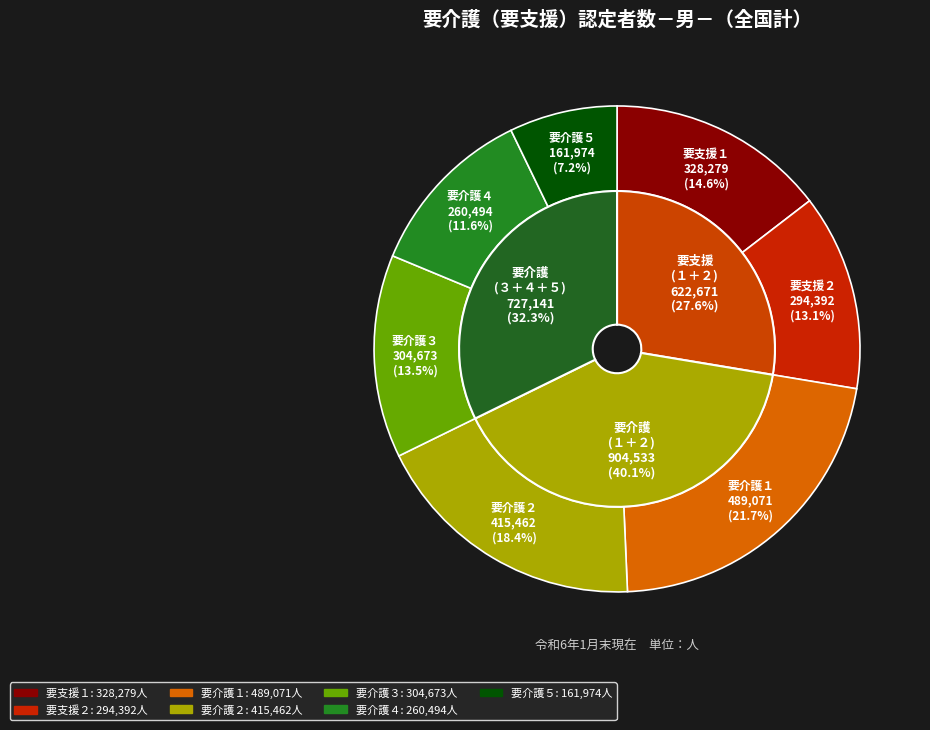

Count the number of slices in the pie.

7